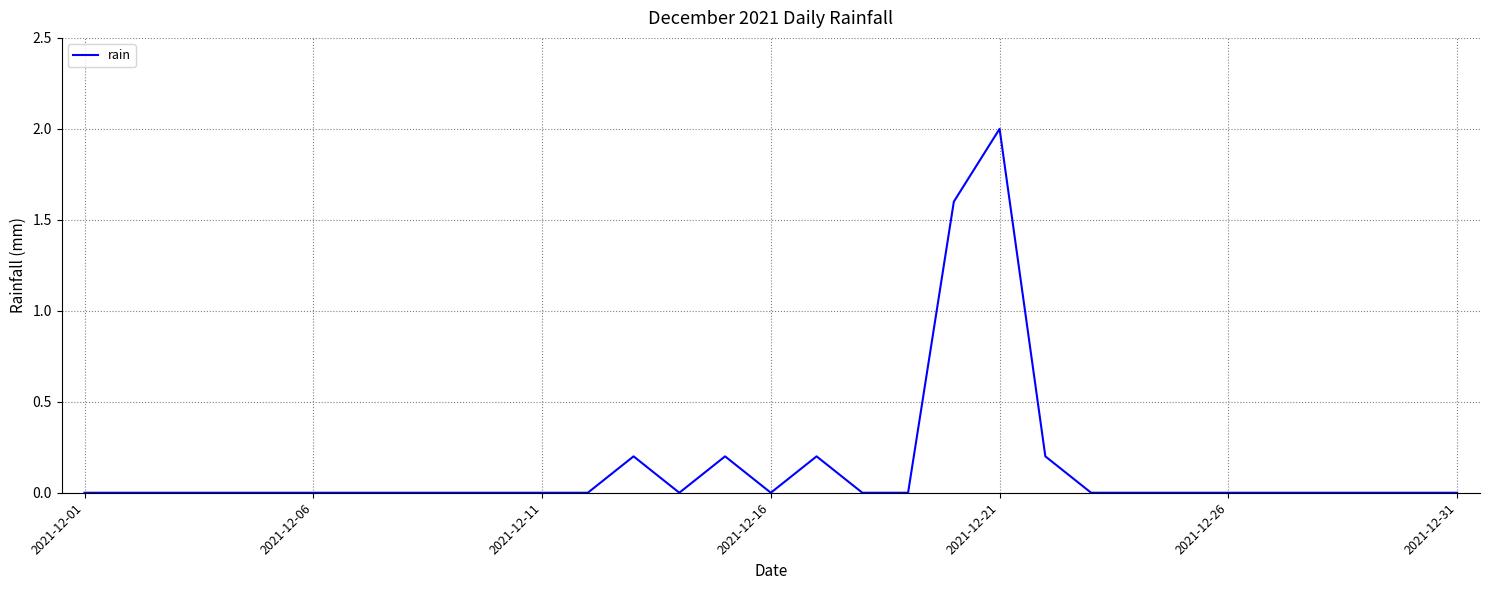

What is the greatest value displayed?

2.0